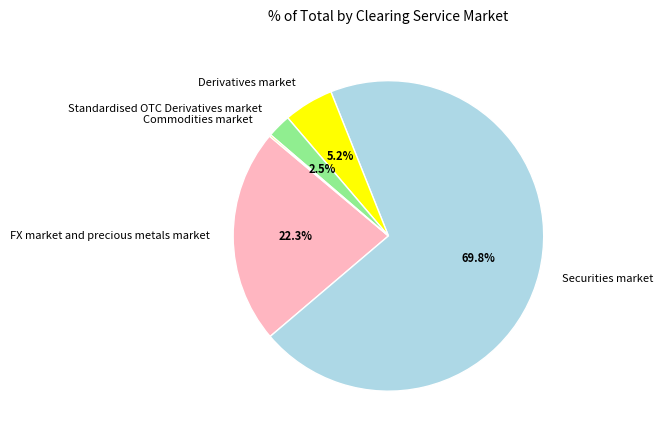

Do Derivatives market and Standardised OTC Derivatives market together represent more than half of the pie?

No